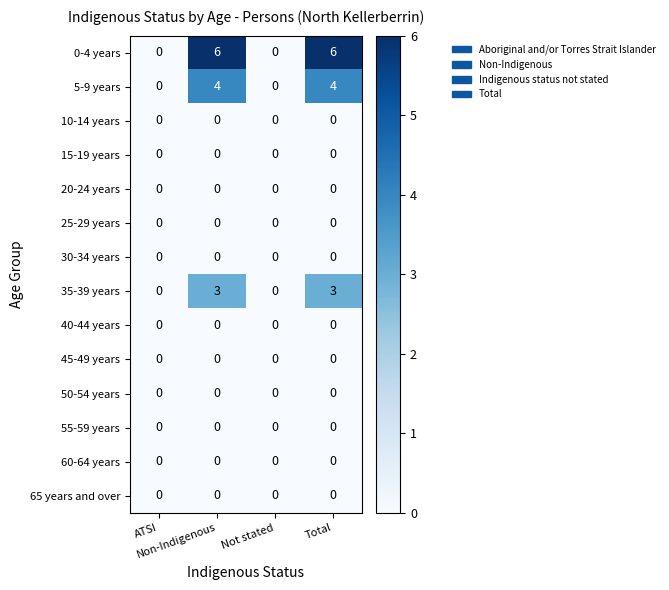

Count the 35-39 years values in the range 0 to 3.

4